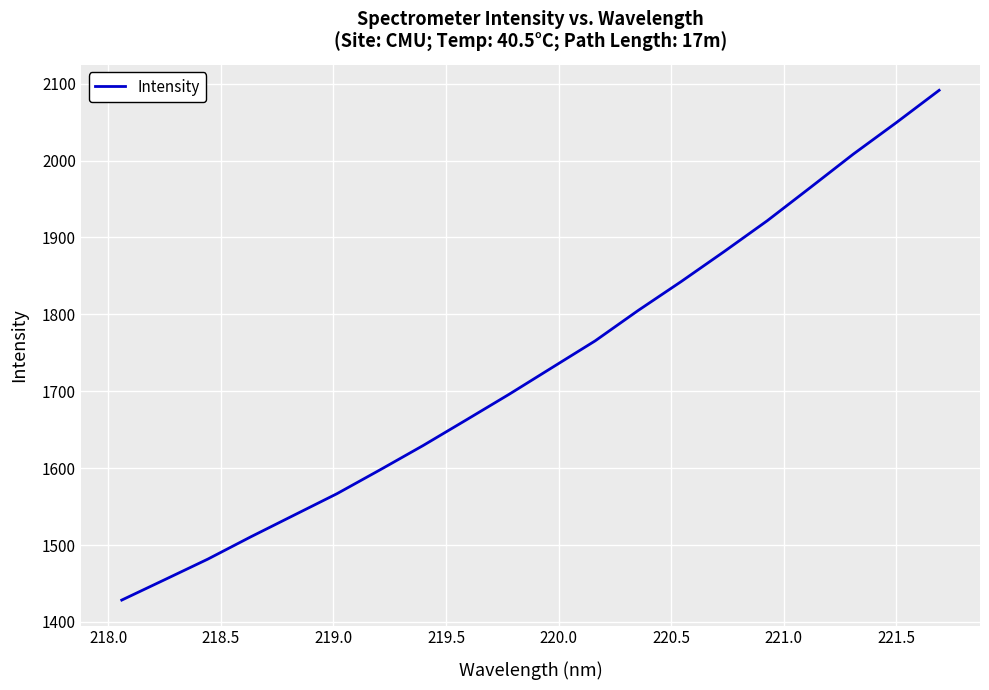

True or false: the data has more than 2 interior local peaks.

False